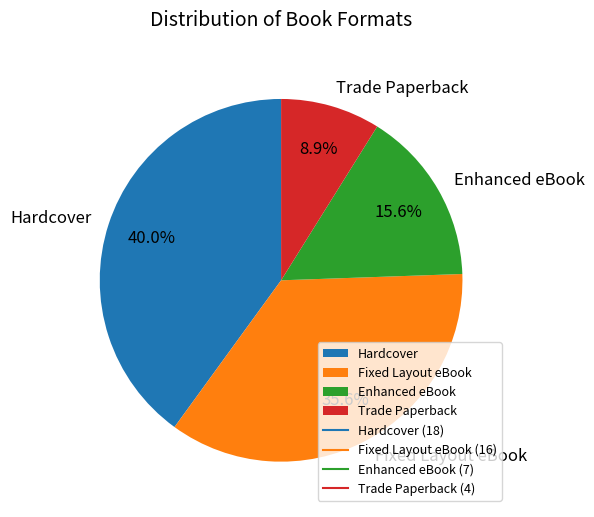

Is there a majority slice in this chart?

No